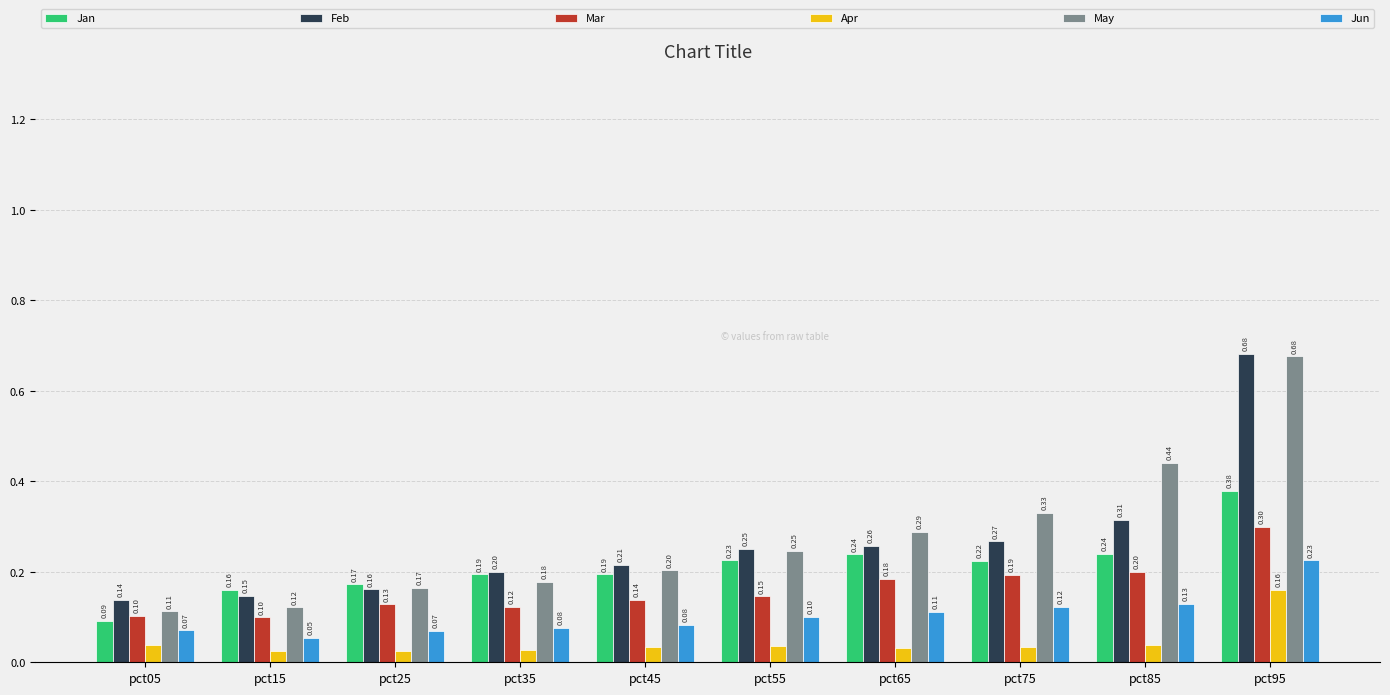

Rank the series at pct45 from highest to lowest value.

Feb, May, Jan, Mar, Jun, Apr